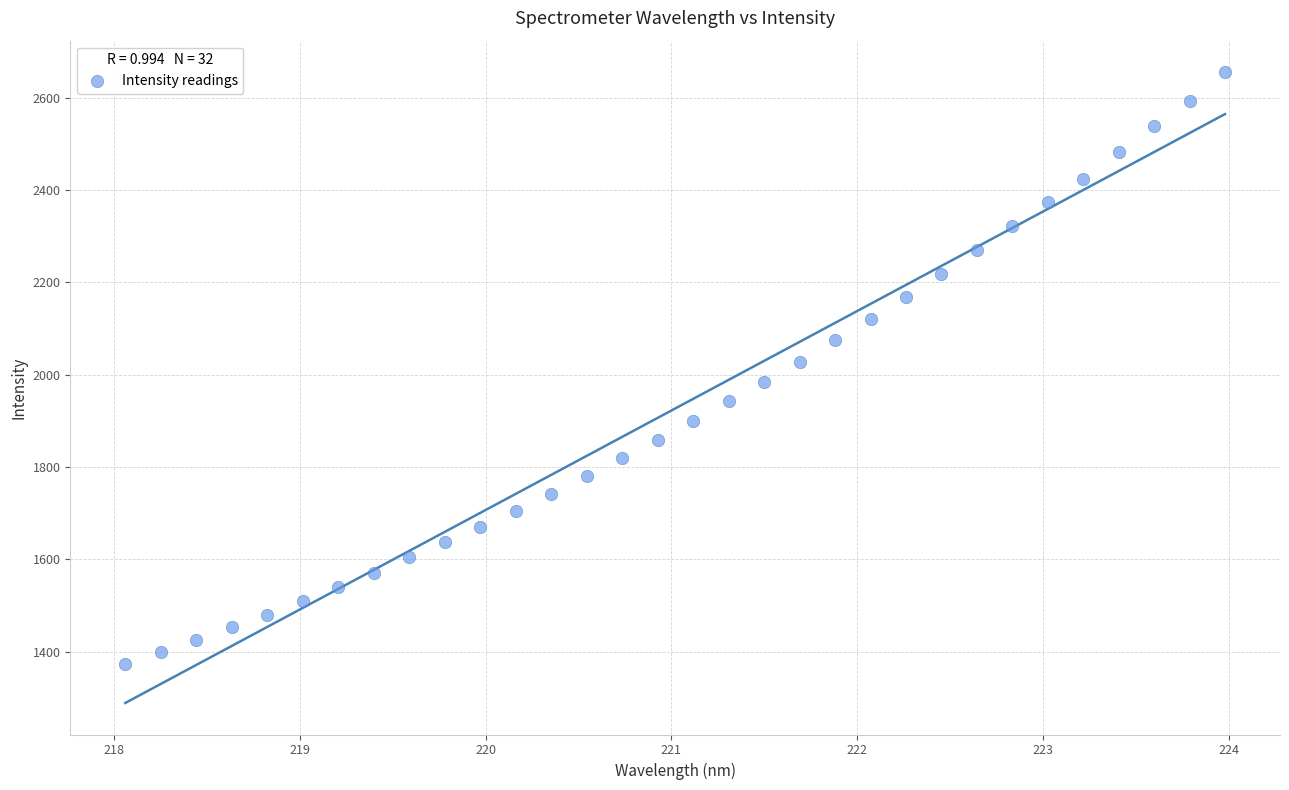

What is the range of X values (max minus min)?

5.9